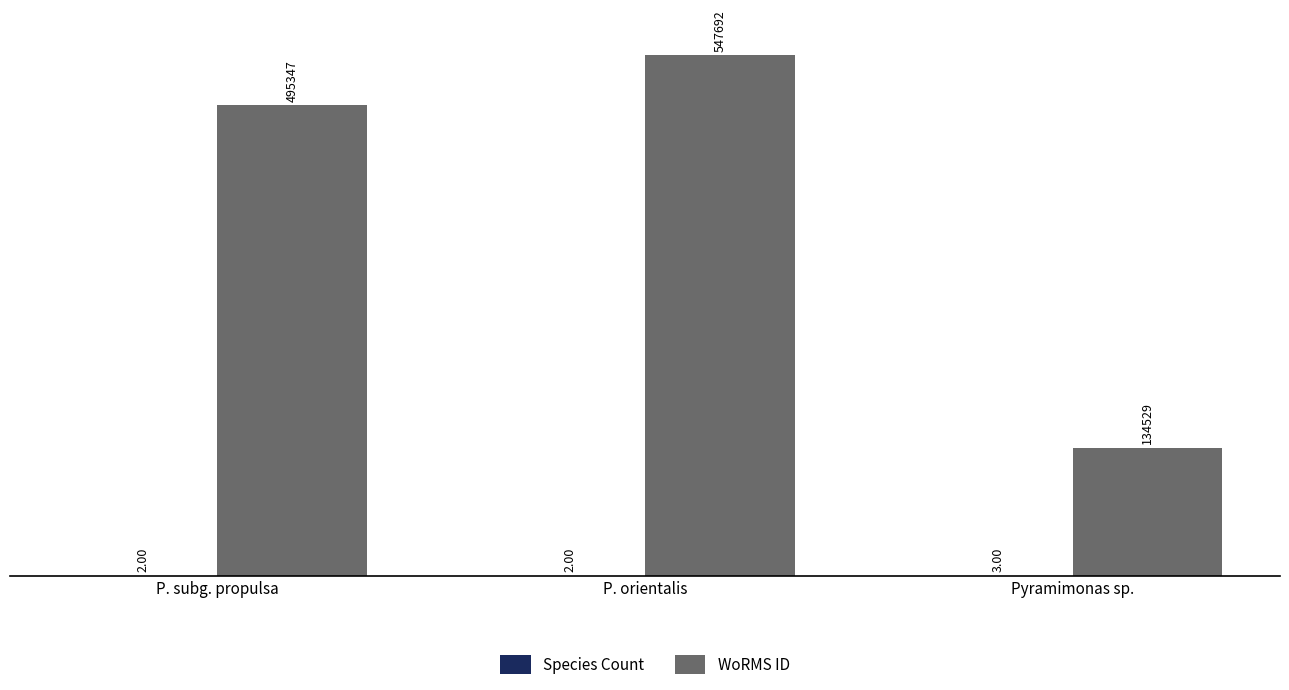

What is the spread (max minus min) of values at Pyramimonas sp.?

134526